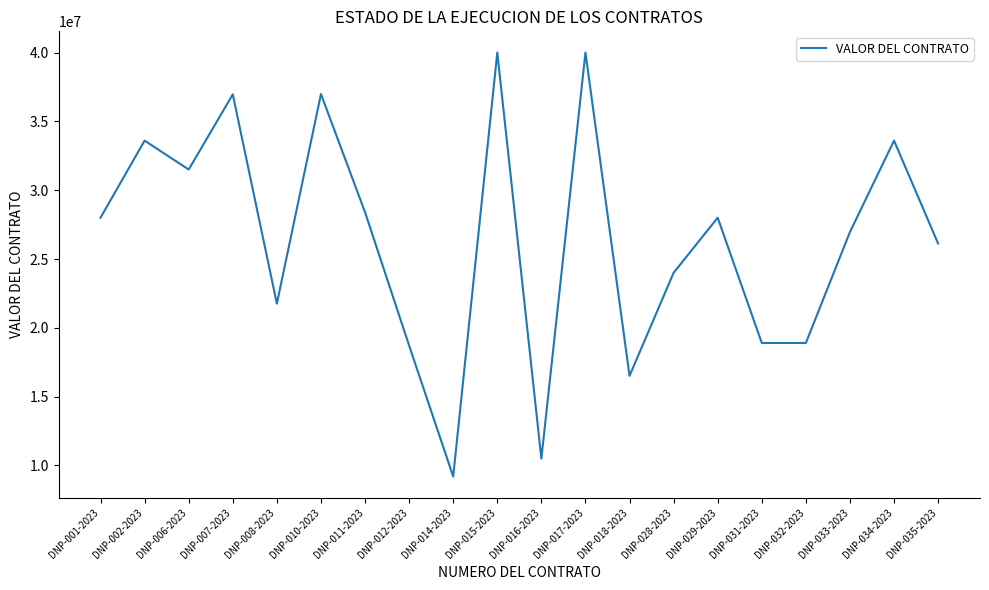

What is the maximum value shown in the chart?

40000000